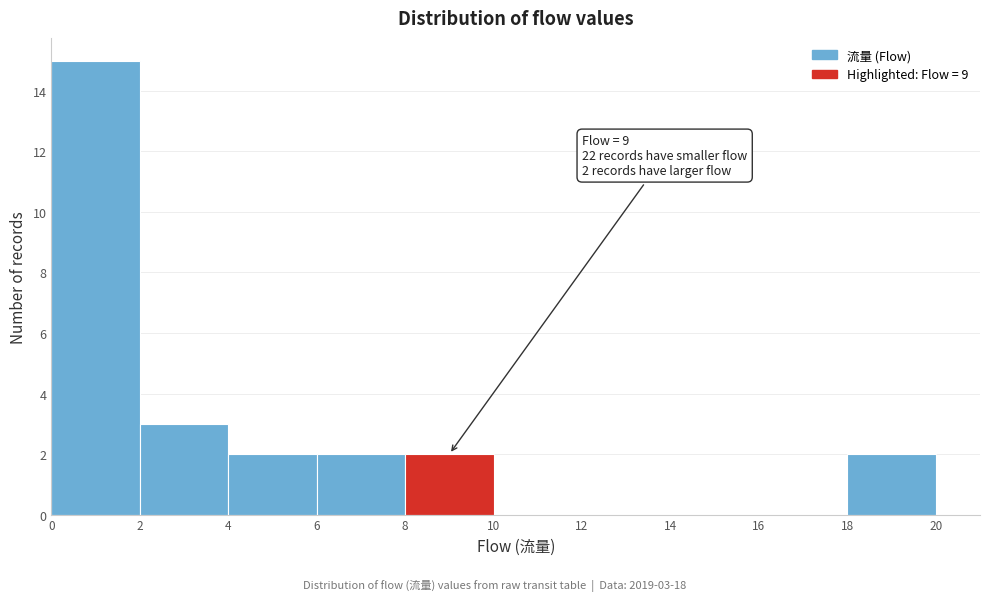

Which range on the x-axis has the tallest bar?

0 to 2